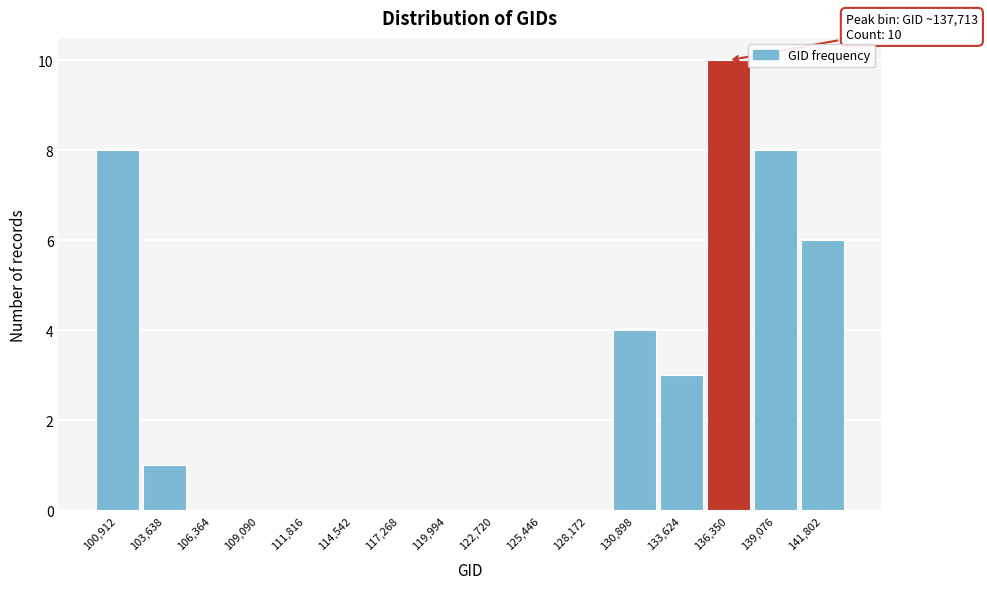

Reading right to left, list all the values displayed in this chart.

141,802=6	139,076=8	136,350=10	133,624=3	130,898=4	128,172=0	125,446=0	122,720=0	119,994=0	117,268=0	114,542=0	111,816=0	109,090=0	106,364=0	103,638=1	100,912=8